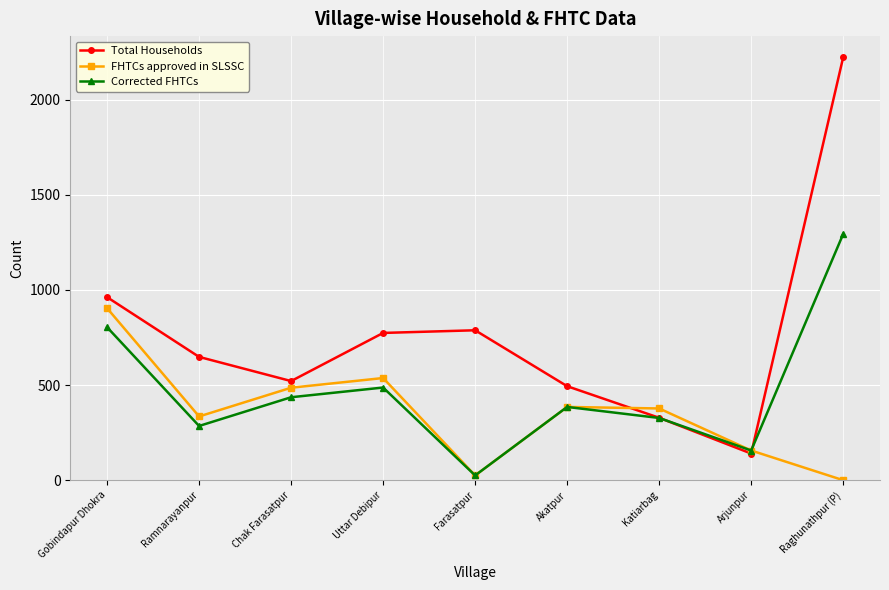

Which category has the lowest value in the FHTCs approved in SLSSC series?

Raghunathpur (P)